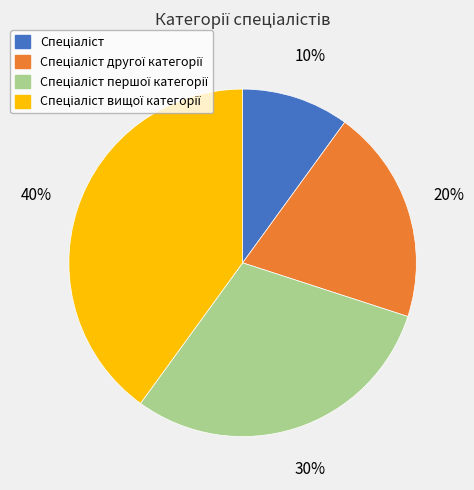

Is there a majority slice in this chart?

No